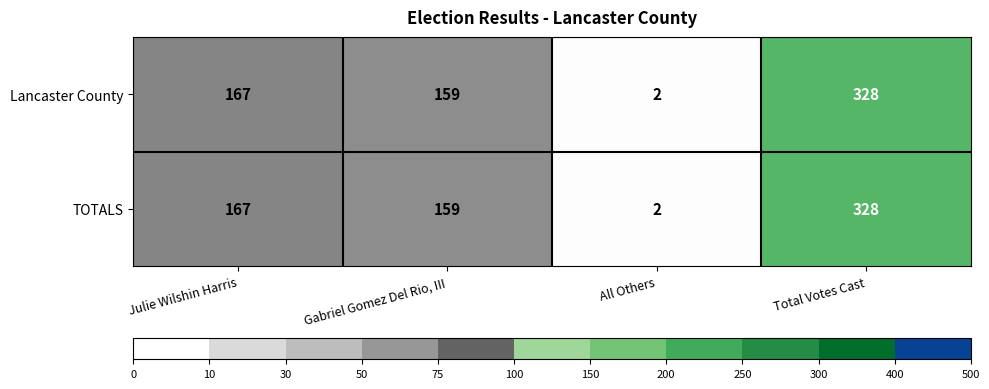

Reading left to right, list all the values displayed in this chart.

Lancaster County: 167	159	2	328
TOTALS: 167	159	2	328